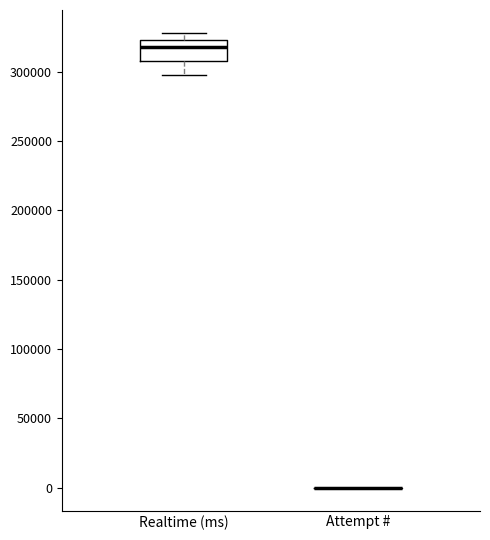

Where does the lower whisker of the box for Realtime (ms) end on the y-axis? The values are not printed on the chart, so give them approximately, as read against the axis.

300000